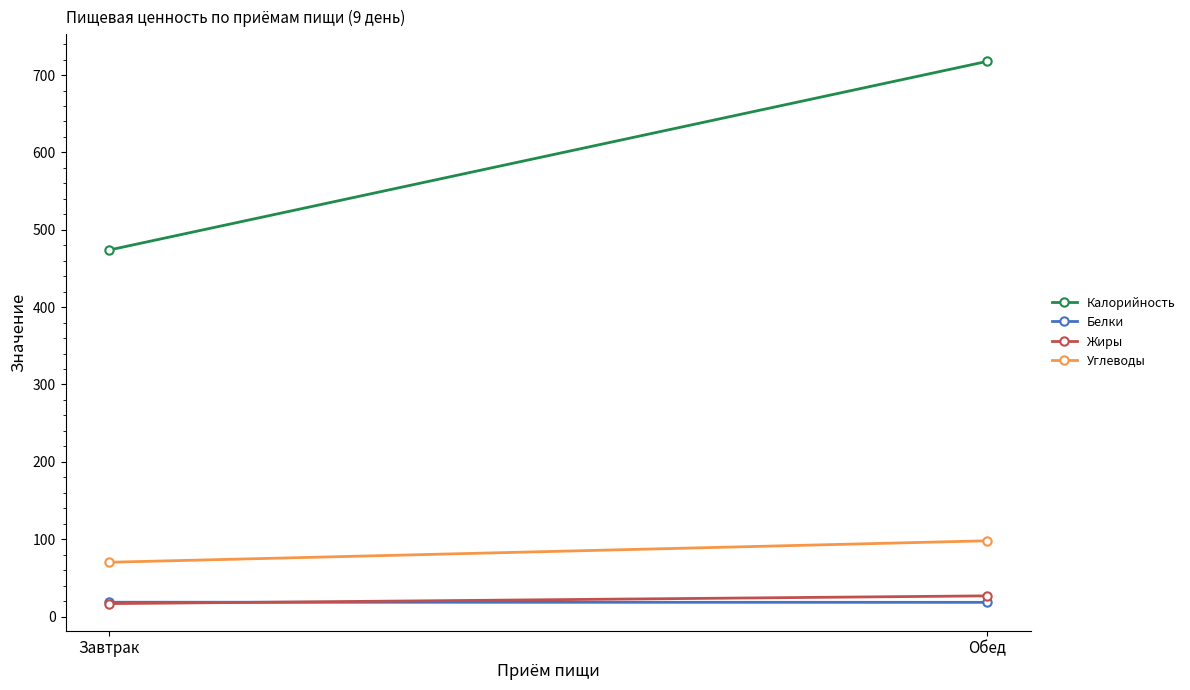

At how many categories does at least one series exceed 408?

2